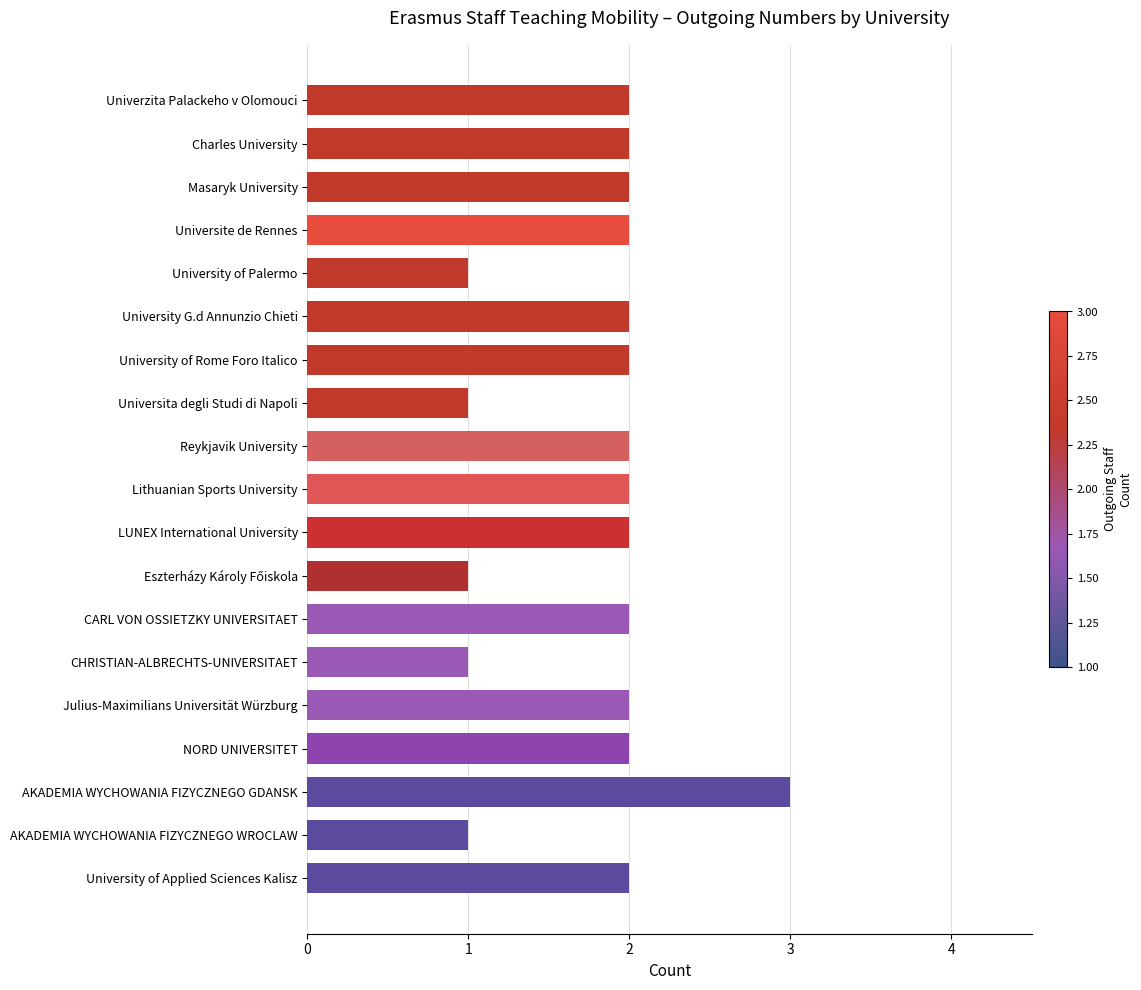

Reading top to bottom, what are all the values shown in this chart?

2	2	2	2	1	2	2	1	2	2	2	1	2	1	2	2	3	1	2